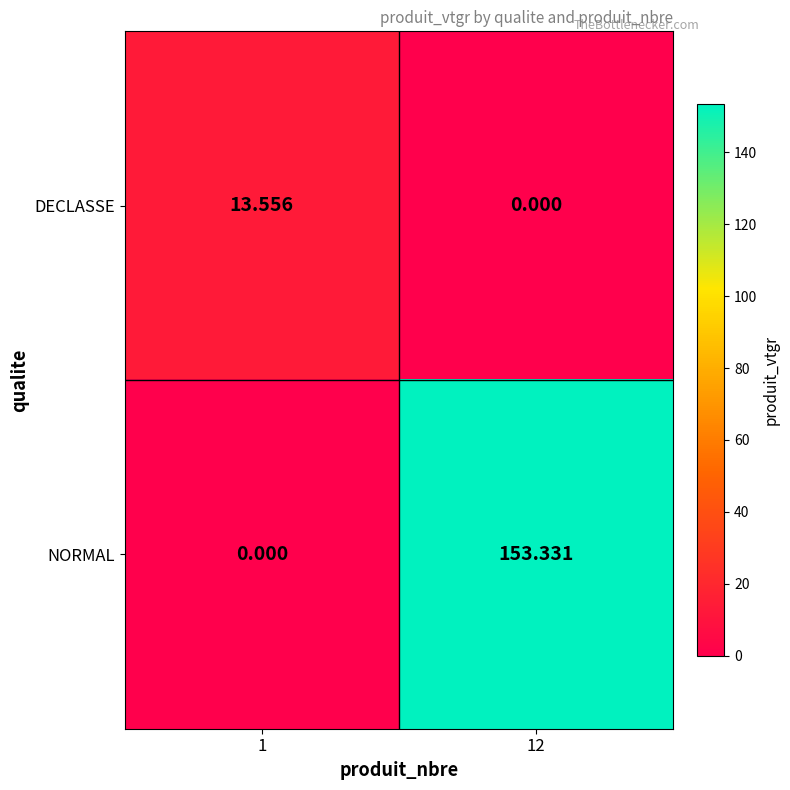

Rank the series at 12 from lowest to highest value.

DECLASSE, NORMAL